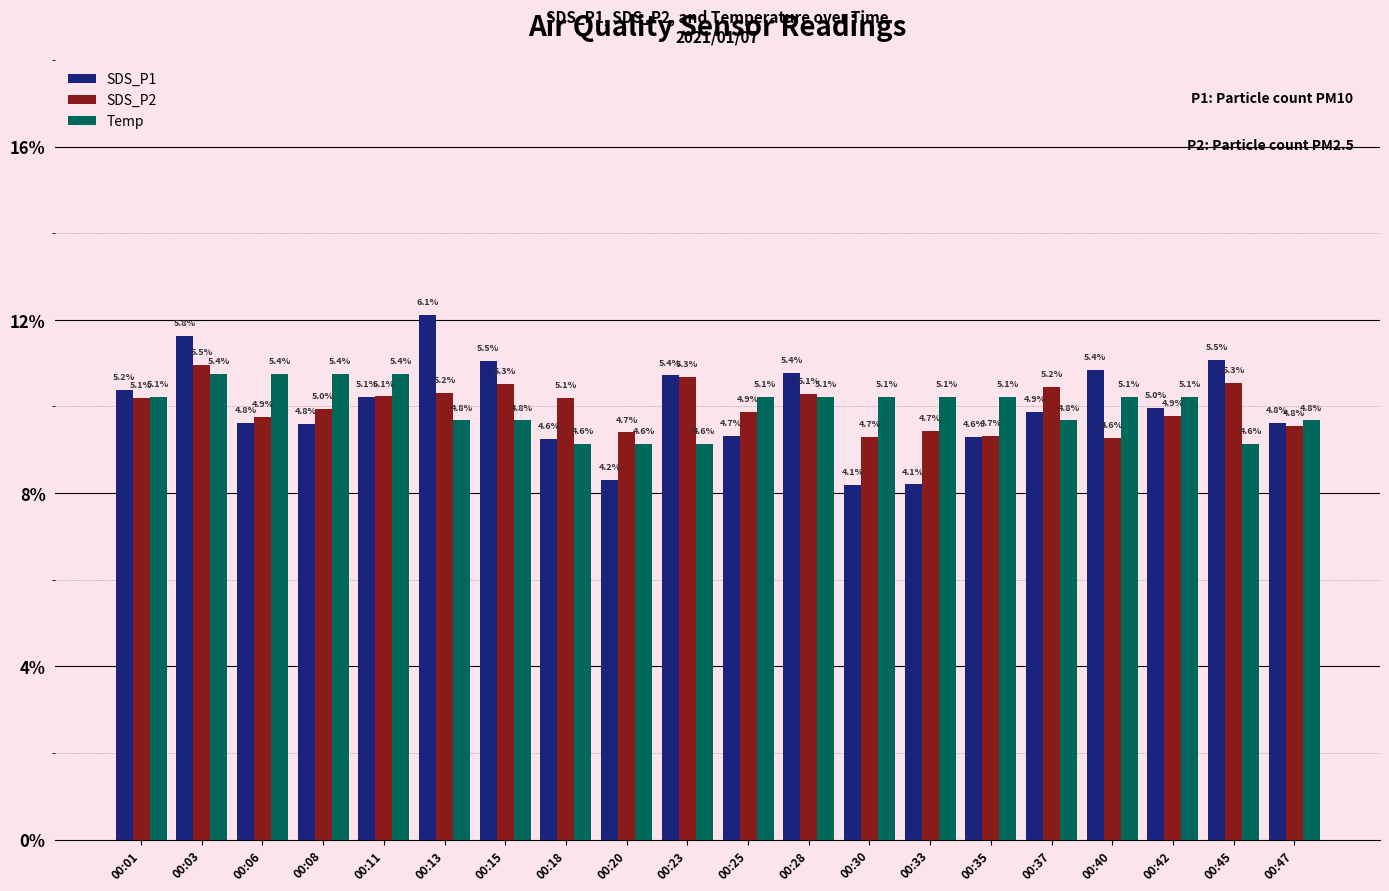

What is the difference between the SDS_P2 values at 00:18 and 00:15?

0.2